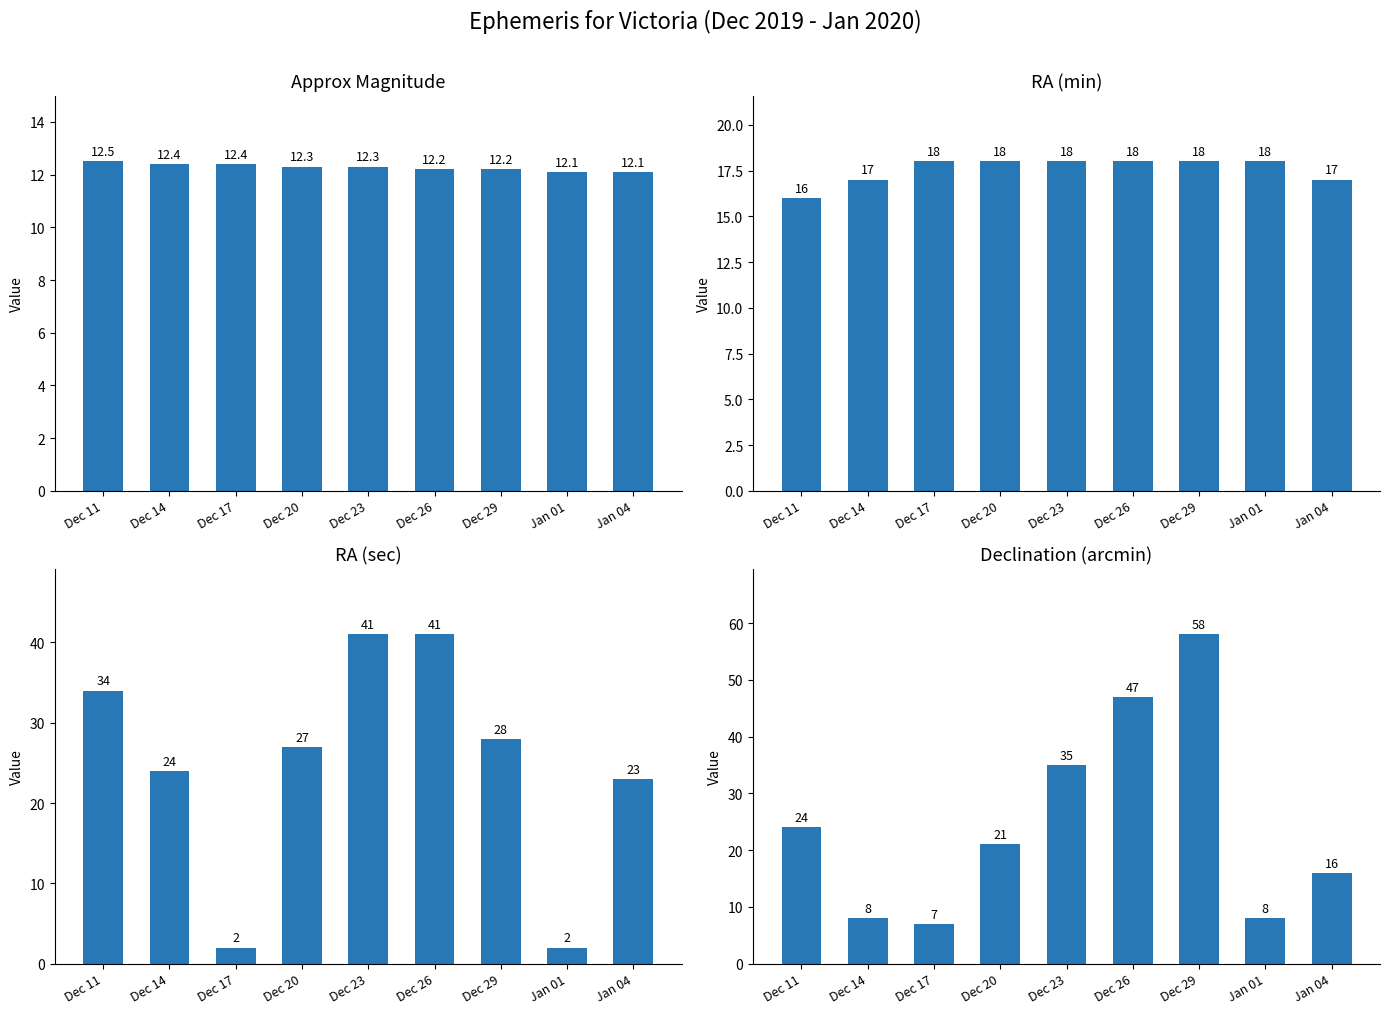

How many RA min values are between 17 and 18?

8